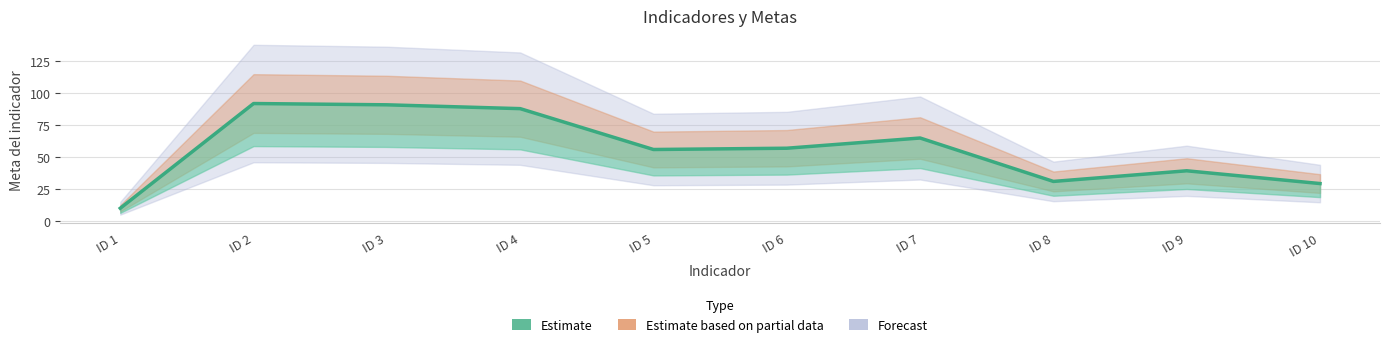

At which label is the value closest to 51?

ID 5